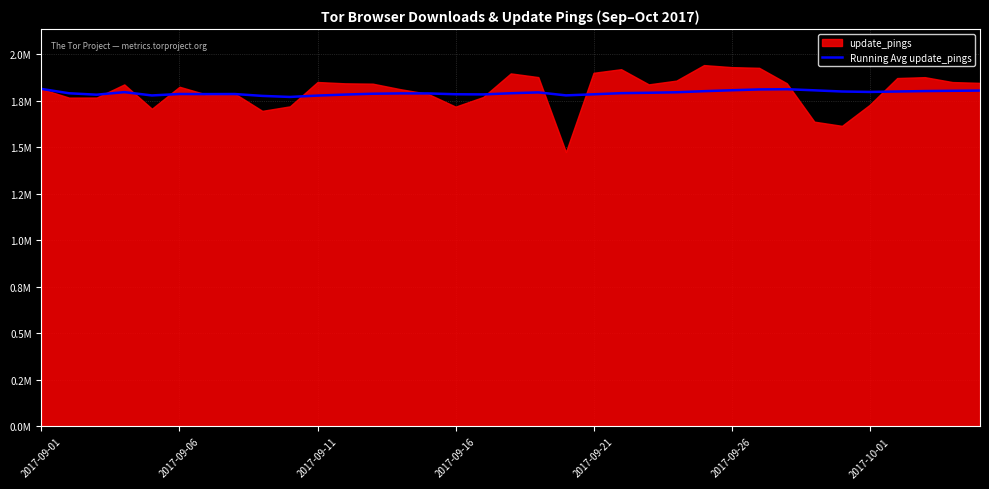

Approximately how many times larger is the value at 24 compared to 2017-10-01?

1.0